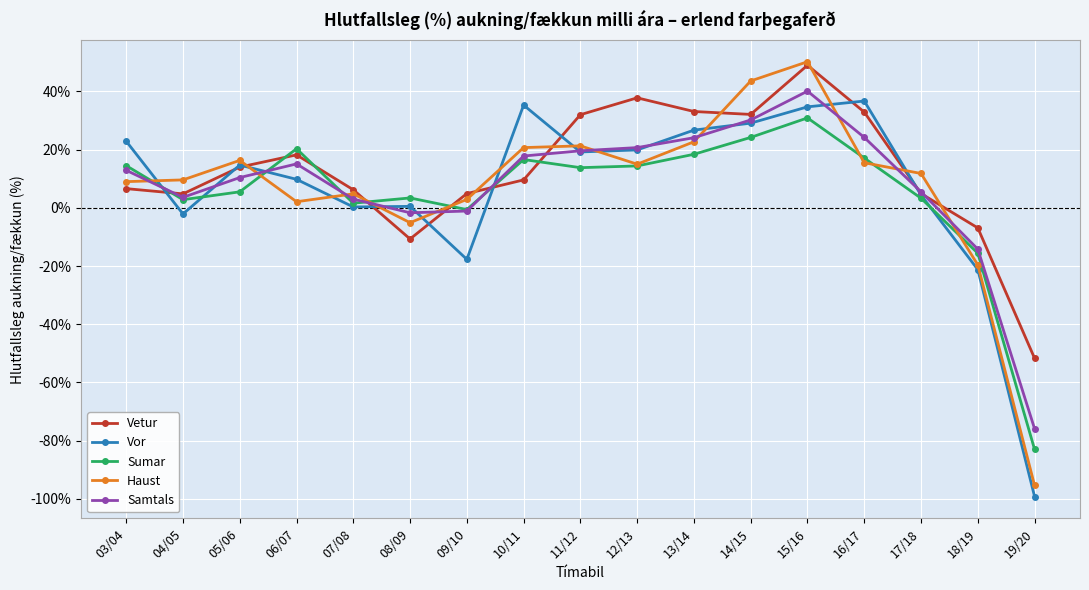

Does the chart have visible grid lines?

Yes